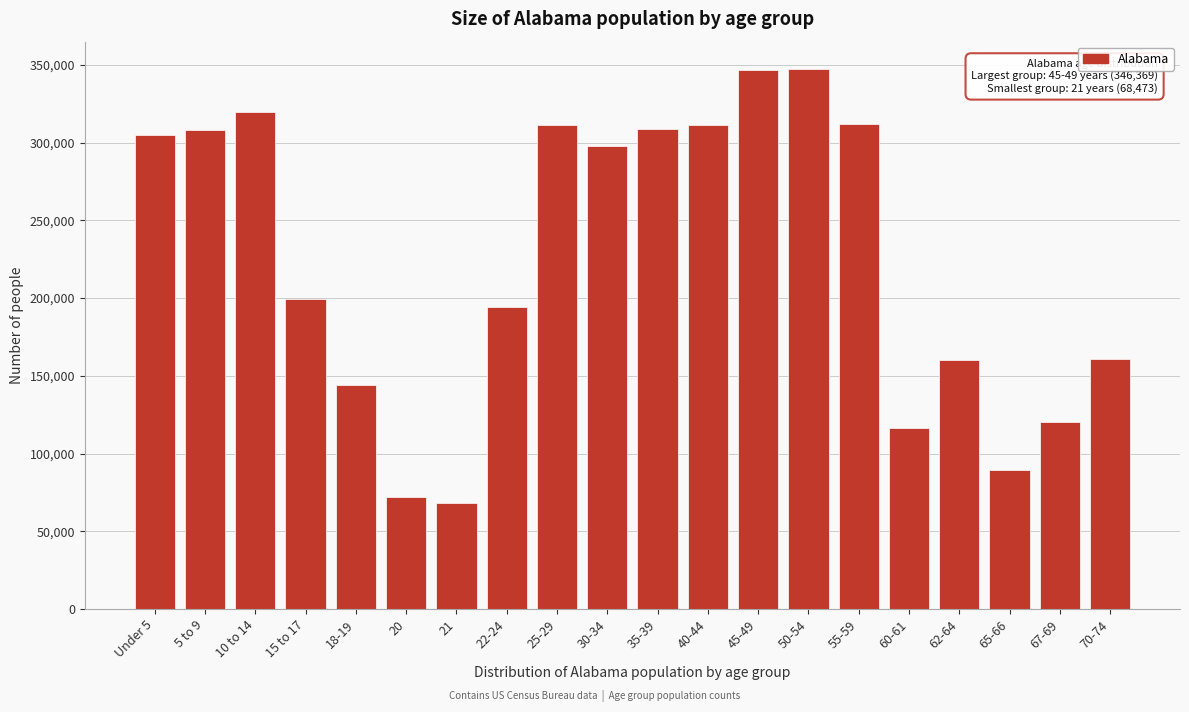

What is the greatest value displayed?

347485